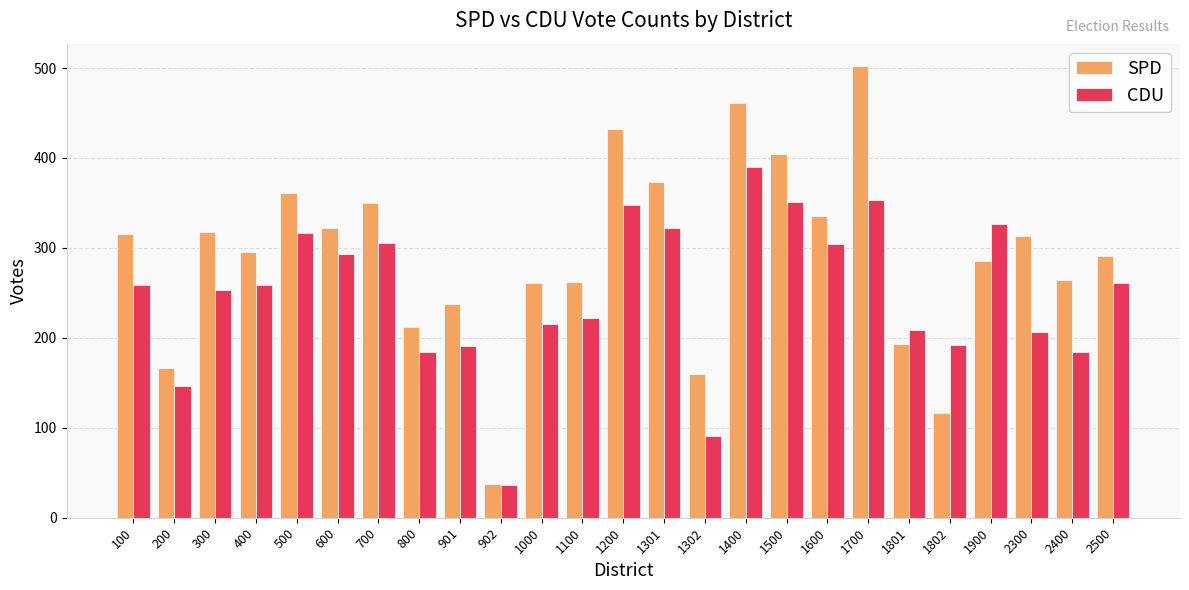

At which category does the chart reach its minimum across all series?

902